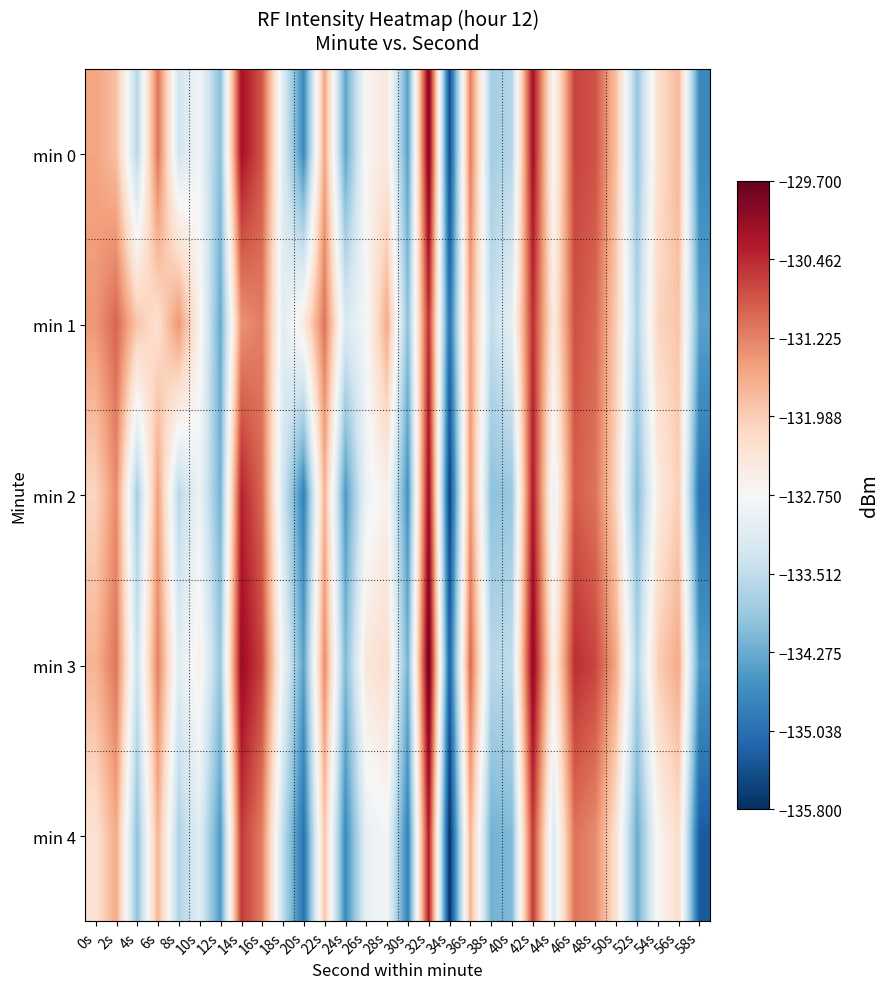

What is the smallest value displayed?

-135.8